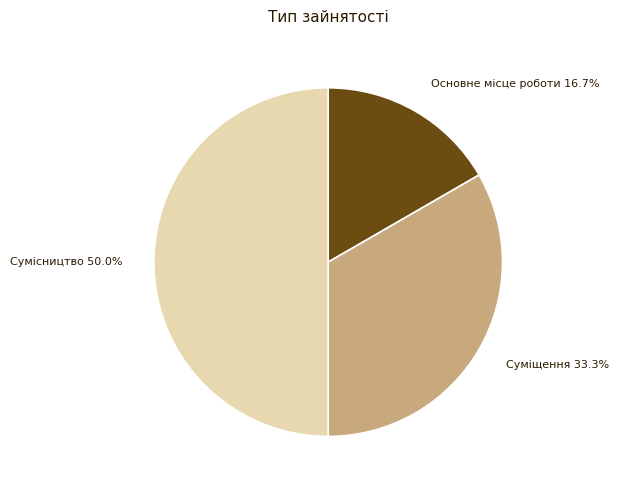

Which has a higher value, Основне місце роботи or Сумісництво?

Сумісництво